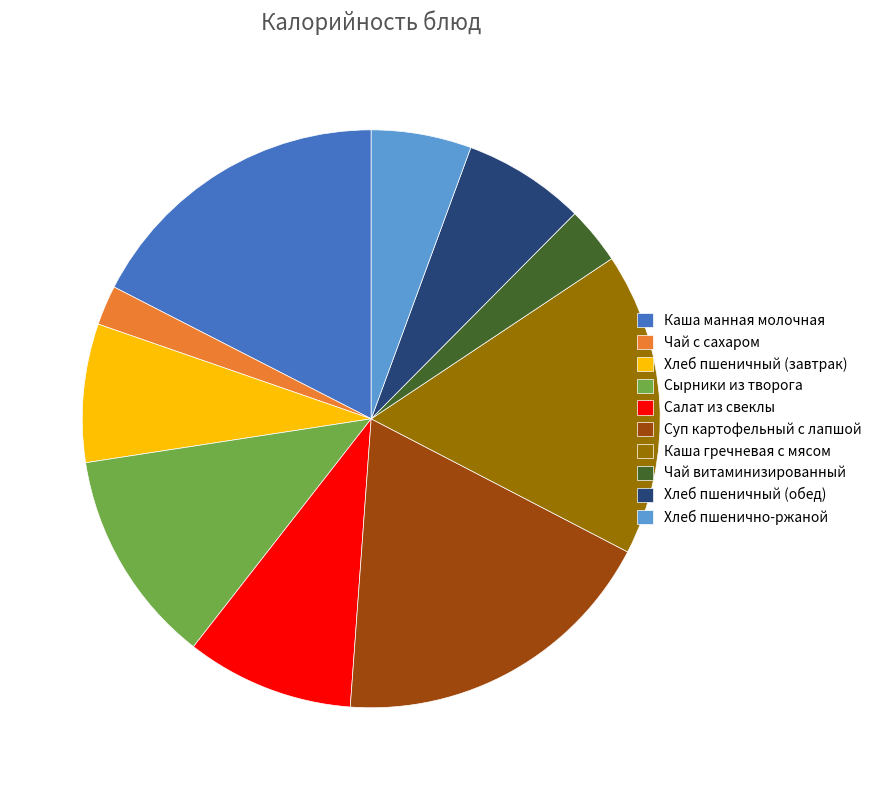

Is the sum of Хлеб пшеничный (завтрак) and Чай с сахаром greater than half?

No